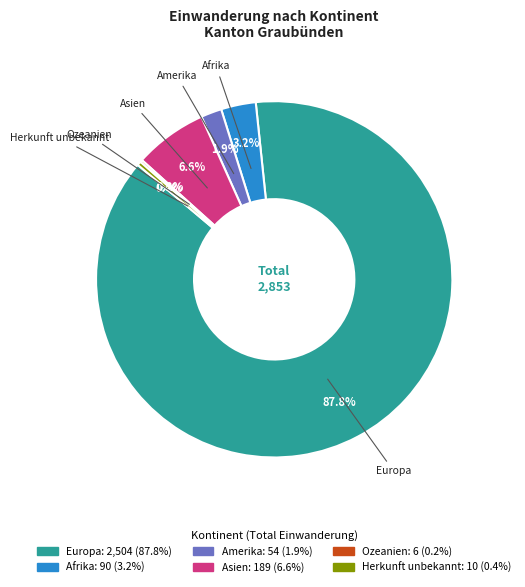

To the nearest percent, what is the difference between the Amerika and Asien slice percentages?

5%